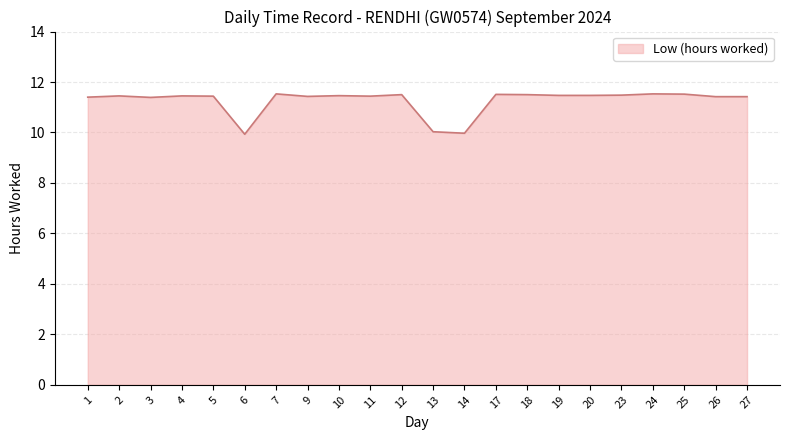

How many lines are shown in the chart?

1